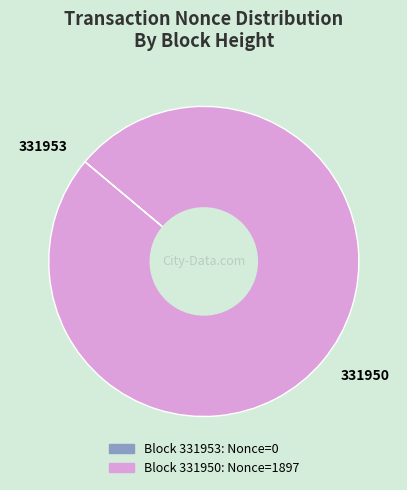

Is it true that 331950 is 100% of the pie?

True